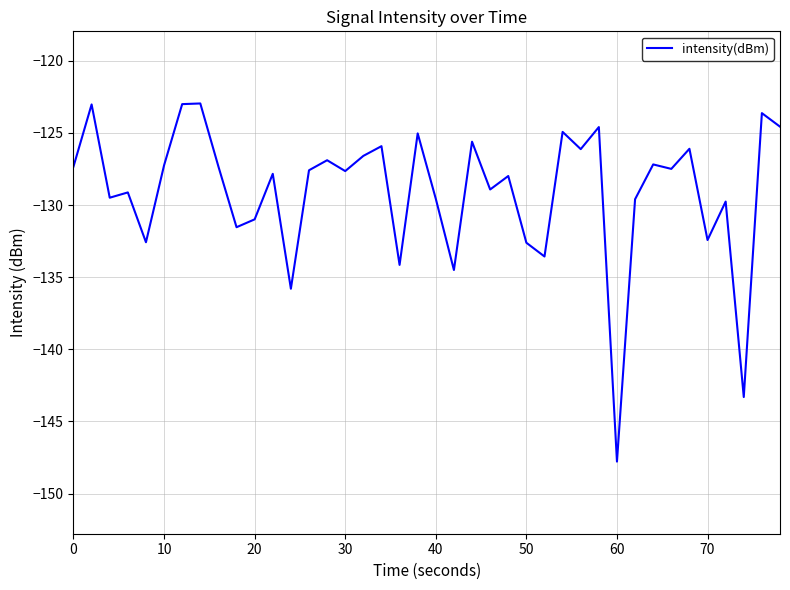

What is the minimum value shown in the chart?

-147.8